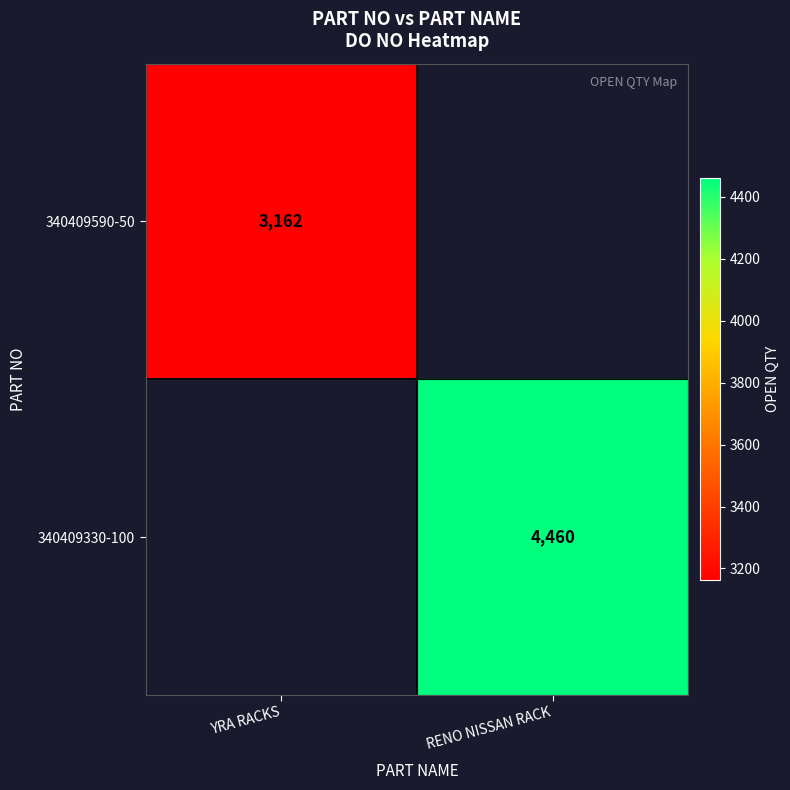

True or false: 340409330-100 has a value of 6349 at RENO NISSAN RACK.

False